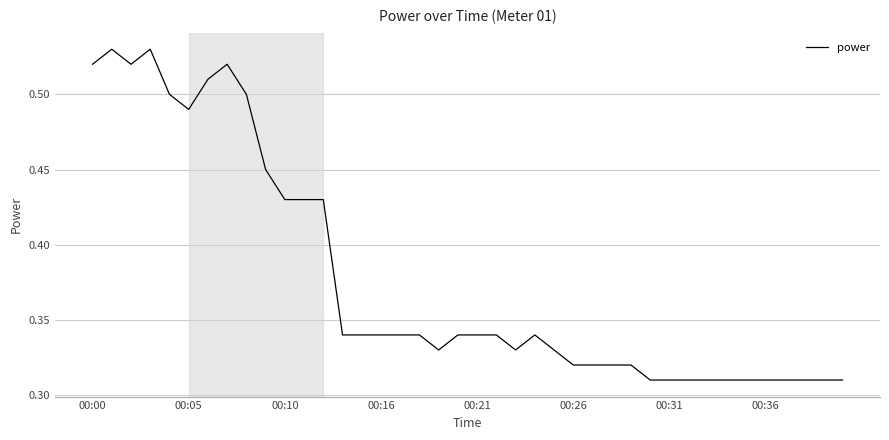

How many lines are shown in the chart?

1